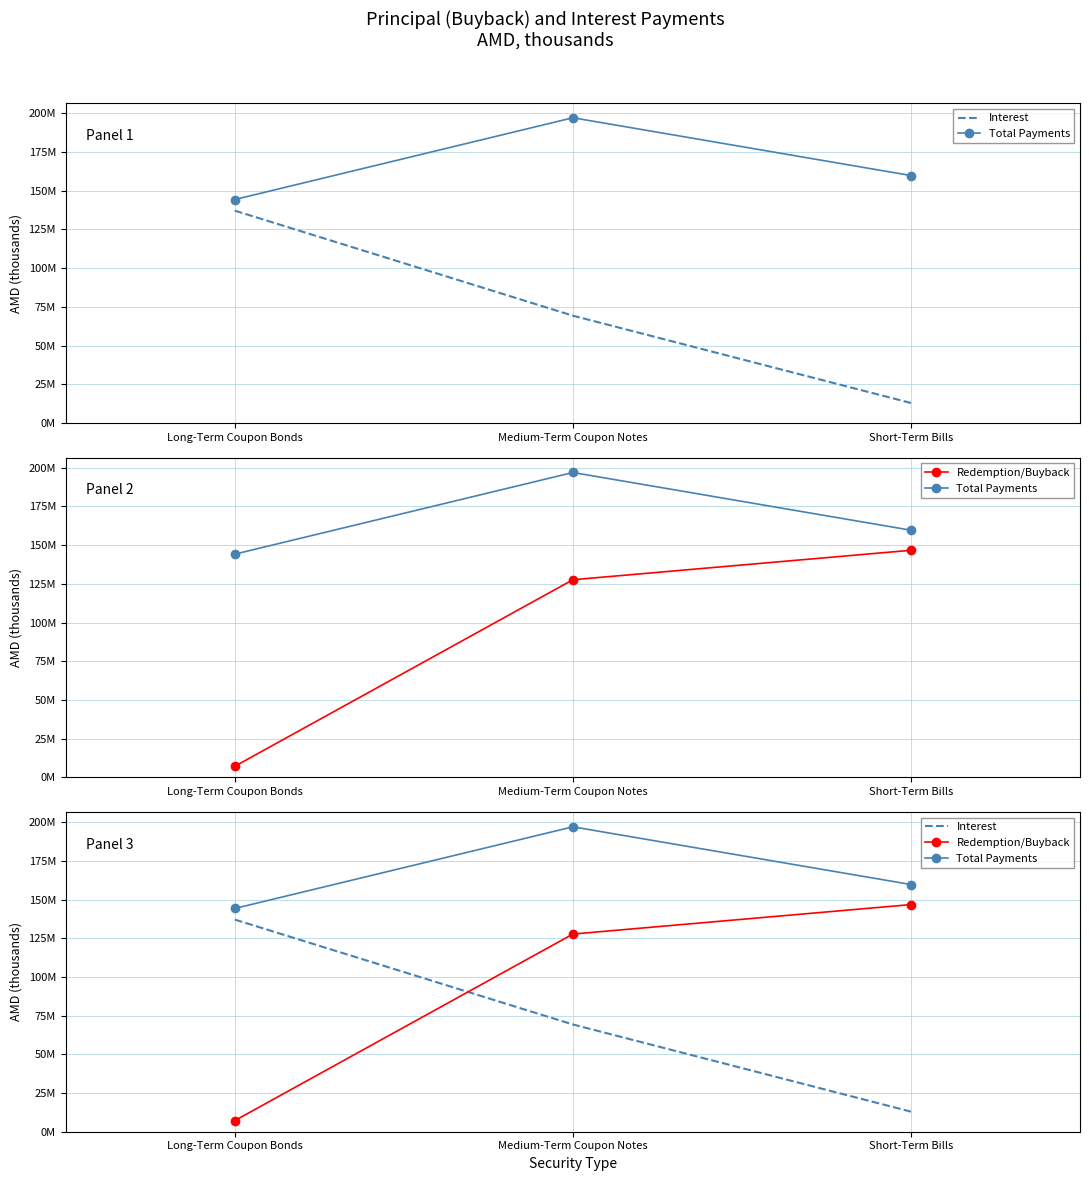

What is the sum of all Redemption/Buyback values?

281604931.6